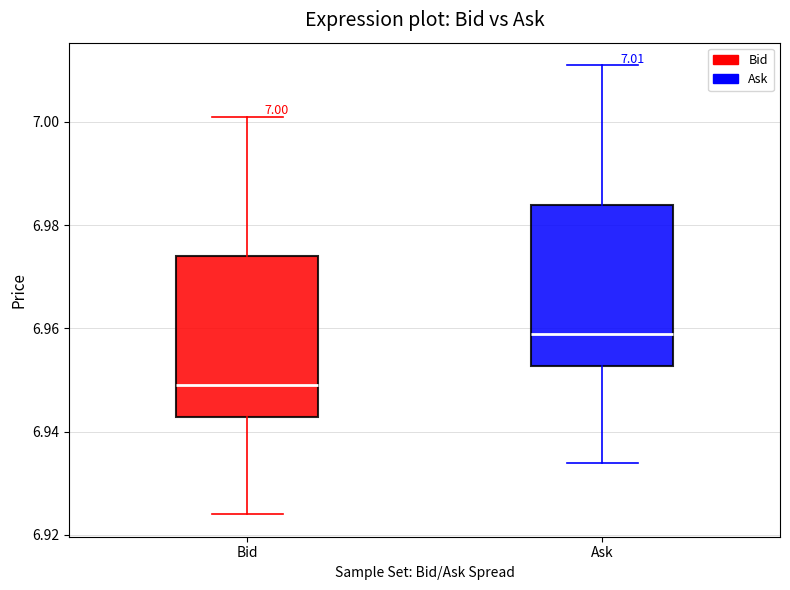

Which box has the lowest median line?

Bid